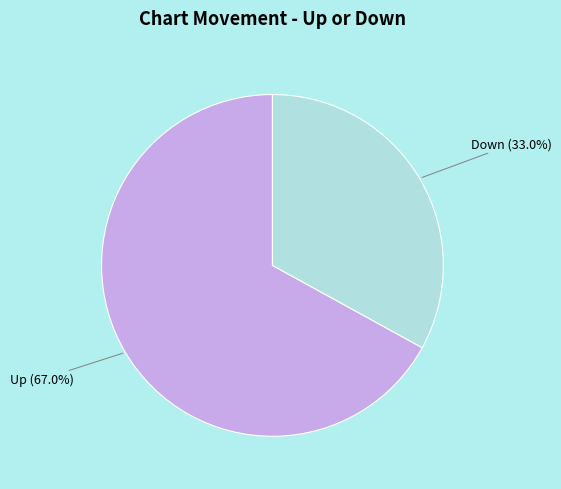

Between Up and Down, which is larger?

Up